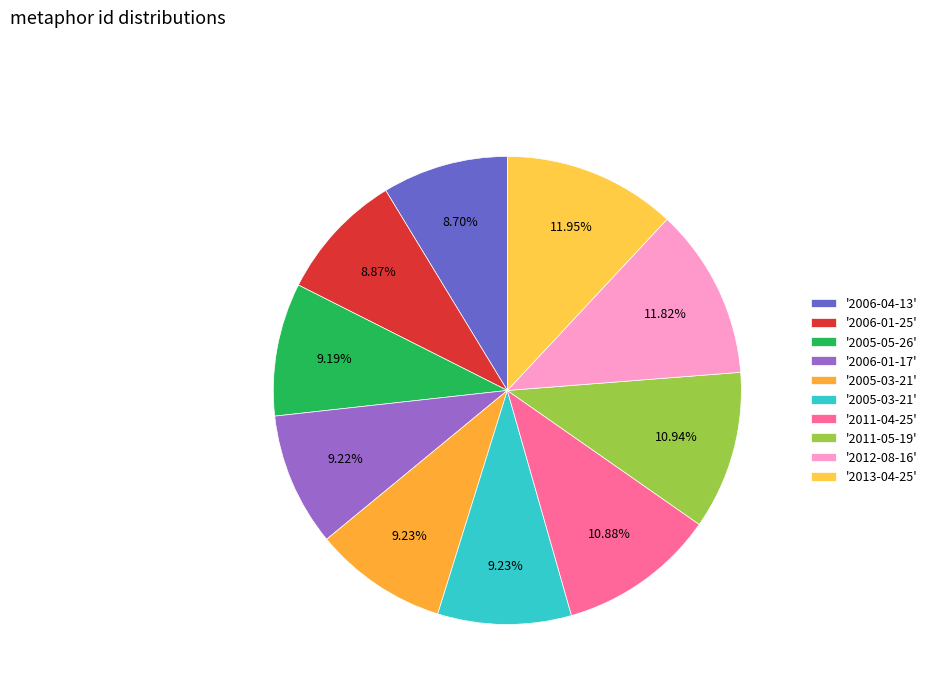

Count the number of slices in the pie.

10